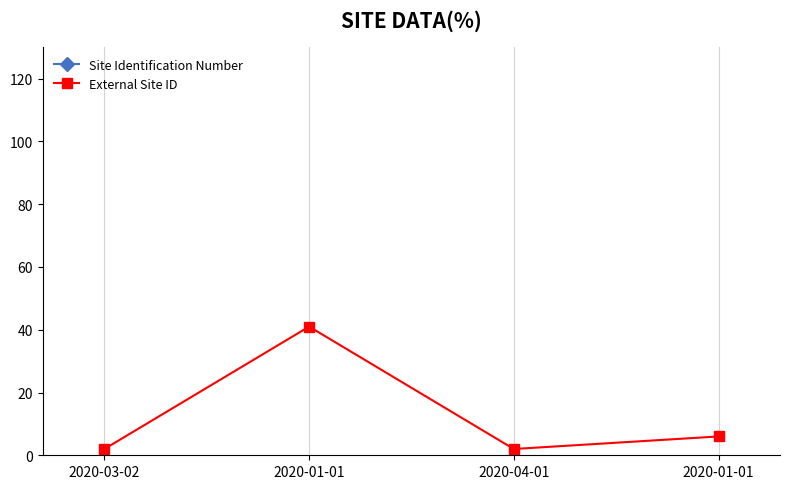

What is the value of the External Site ID point at the 2nd from the left?

41